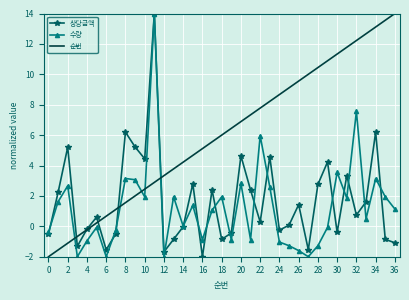

What is the minimum value for 상당금액?

-2.0